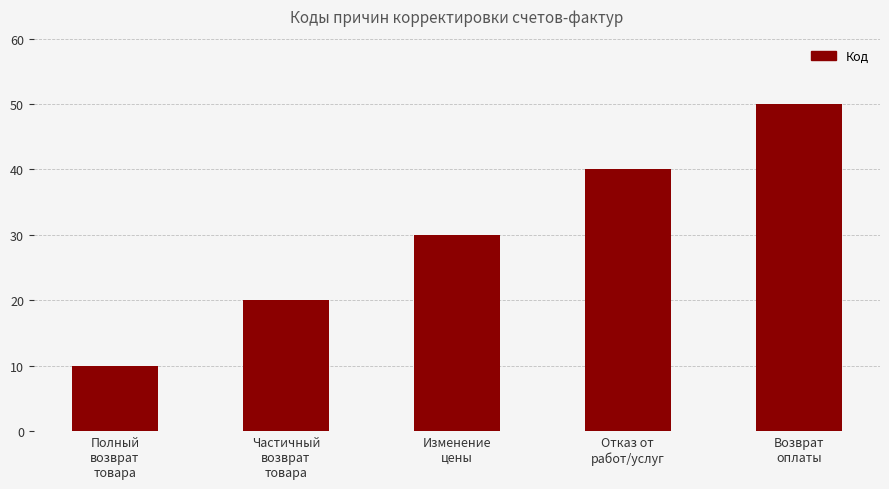

What is the value of the 1st bar from the left?

10